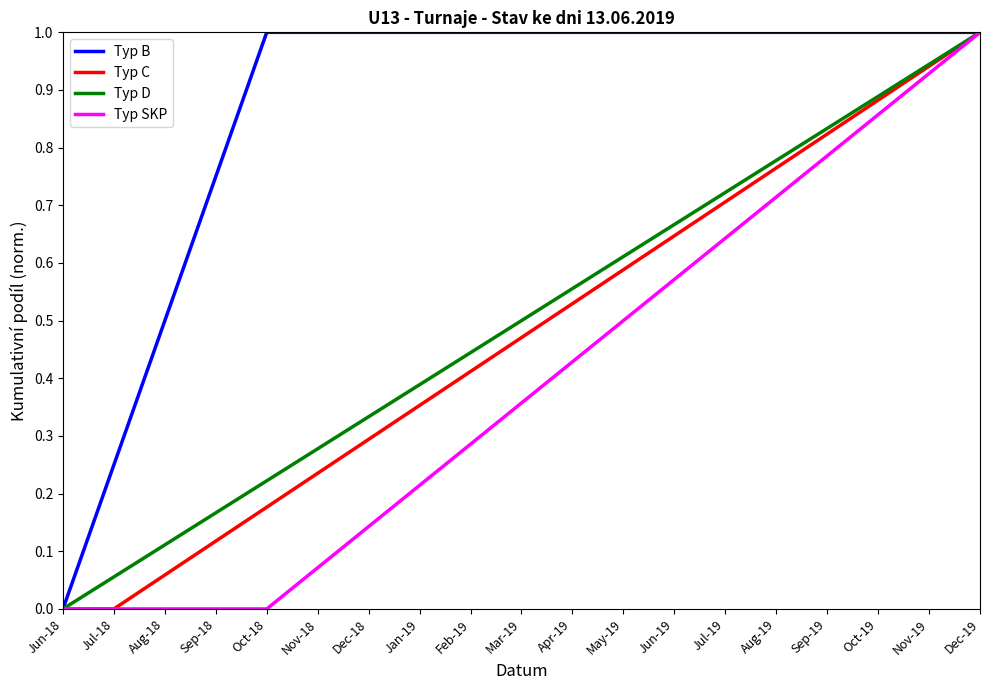

Between Jul-19 and Aug-19, which series saw the biggest shift?

Typ SKP